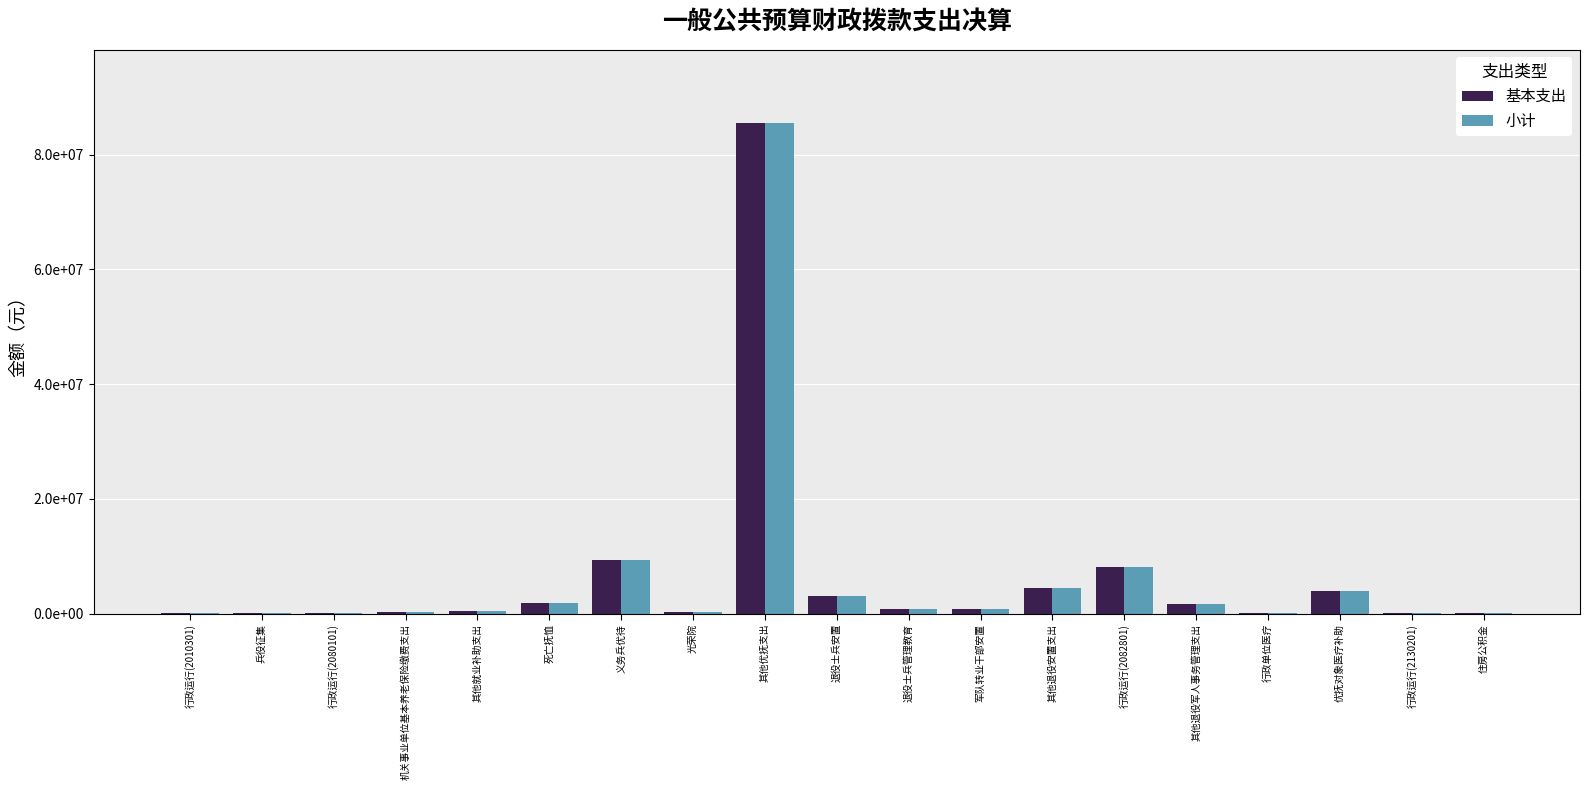

What are all the series names shown in the legend?

基本支出, 小计